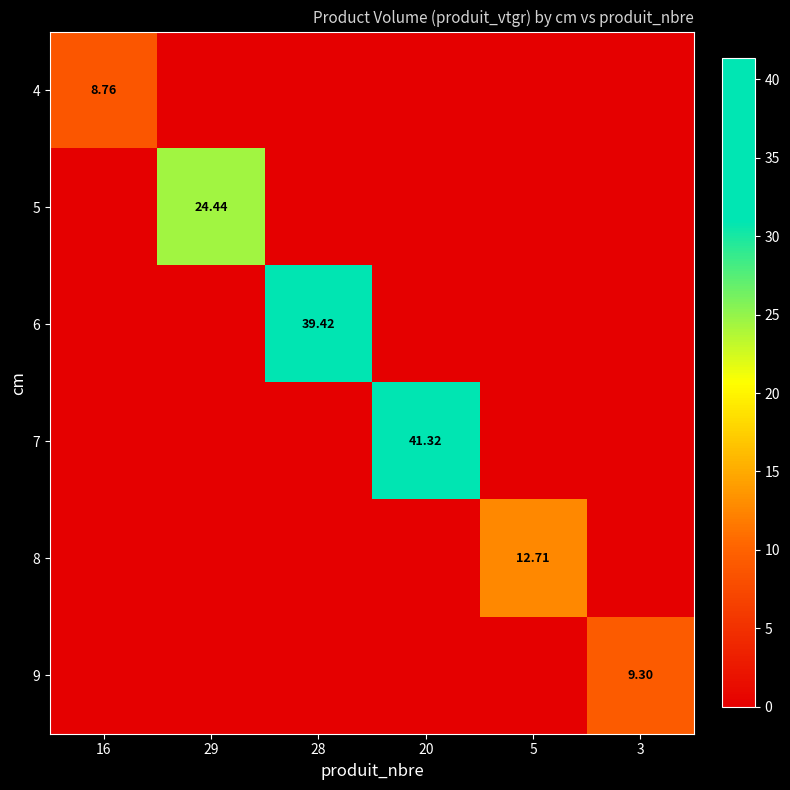

True or false: 9 has a value of -2.9 at 29.

False